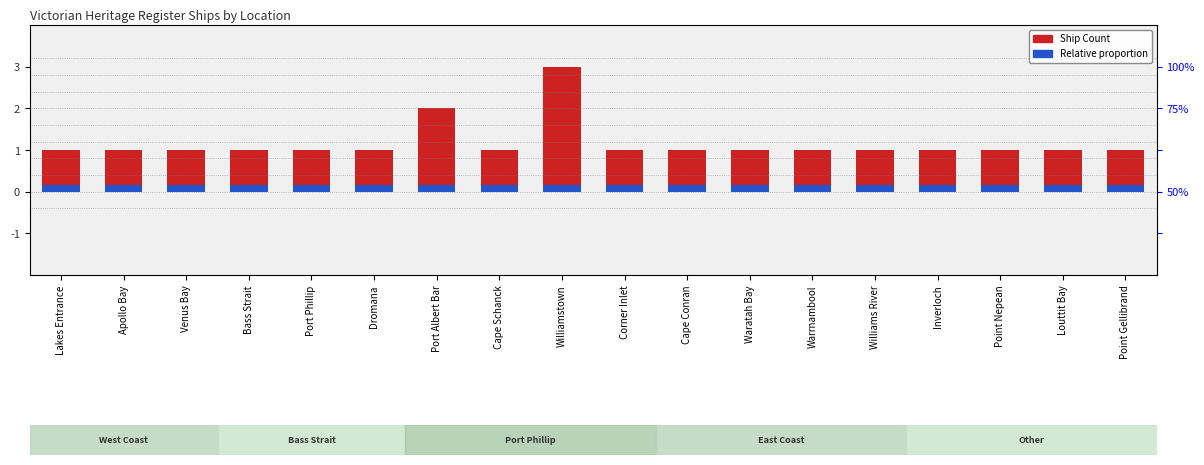

What is the minimum value shown in the chart?

1